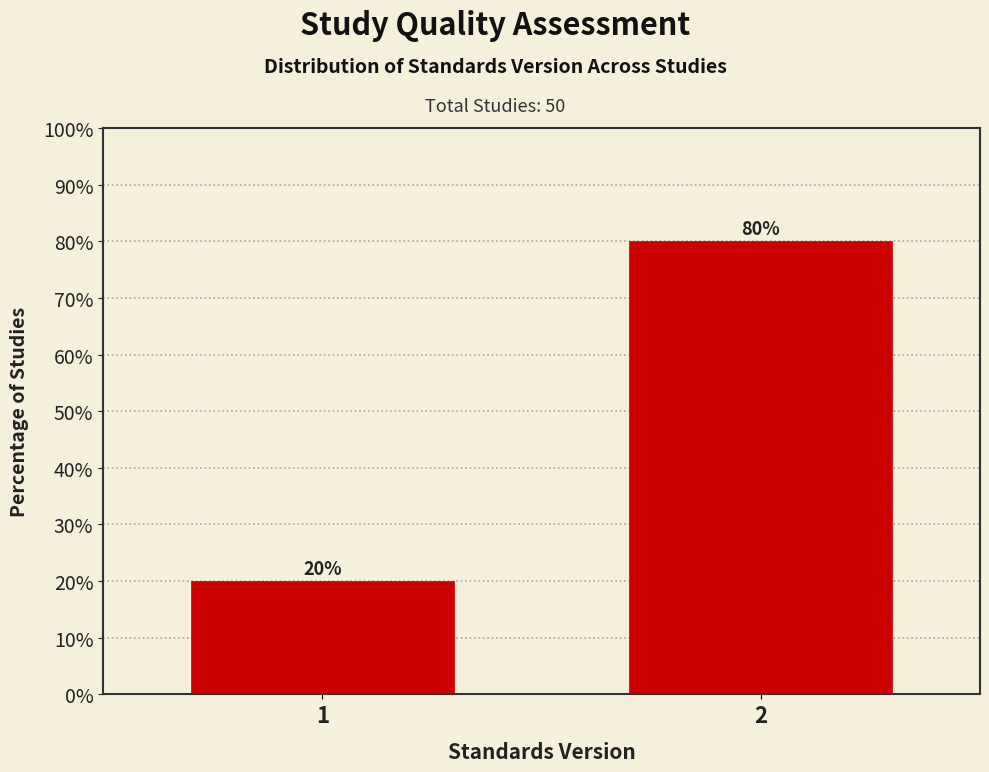

Are the bars horizontal?

No